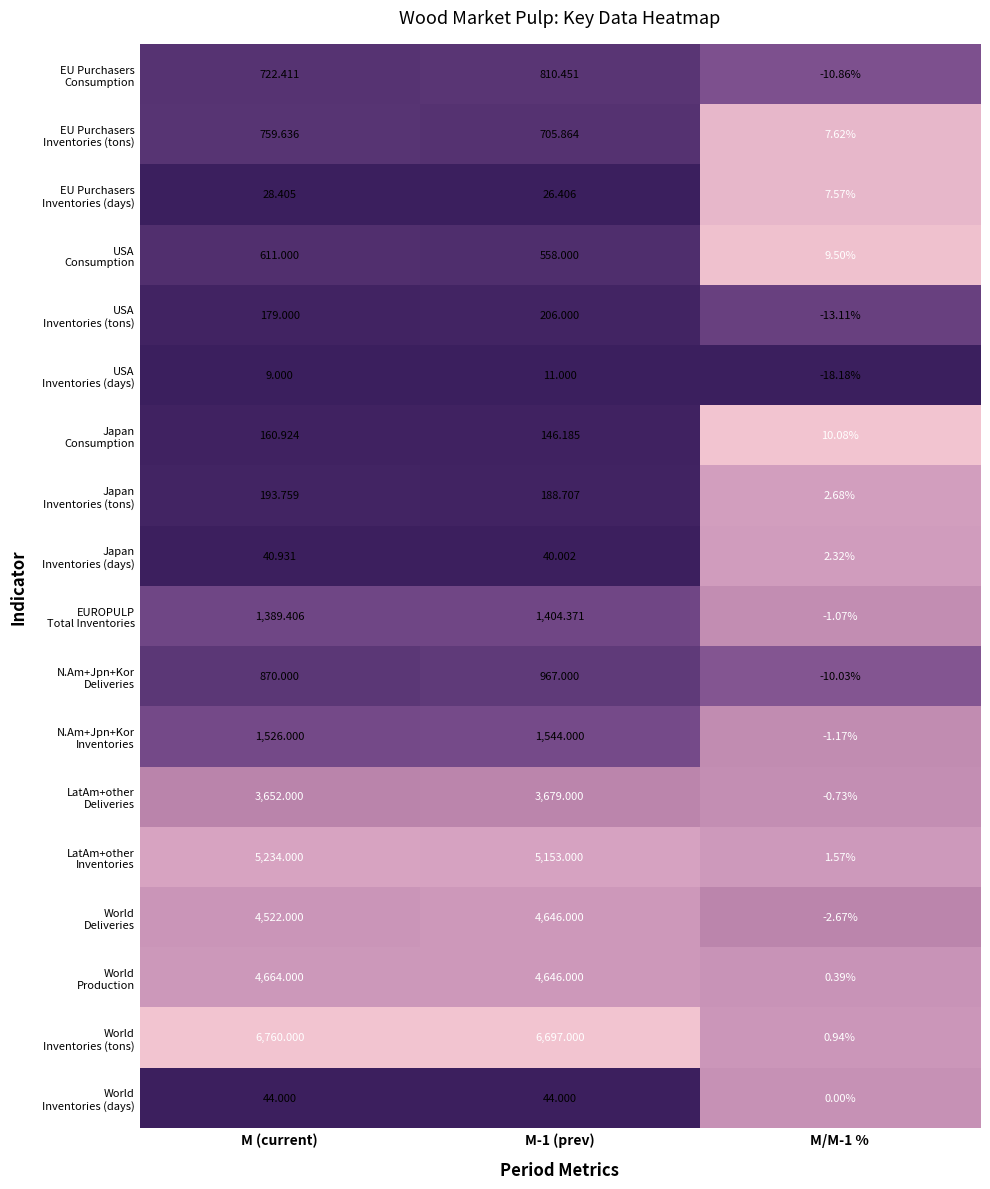

Which category has the highest value across all series?

M (current)